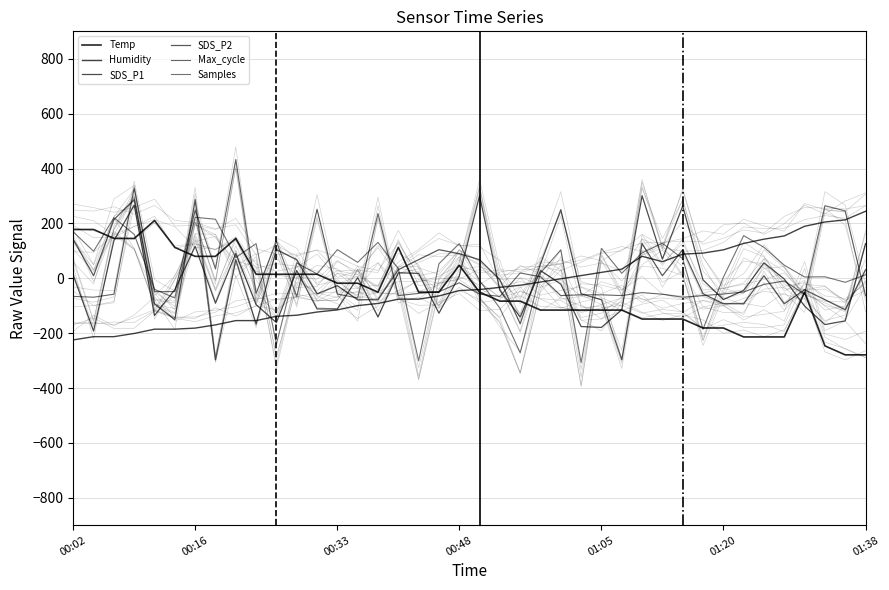

Which series has the largest total across all categories?

Samples